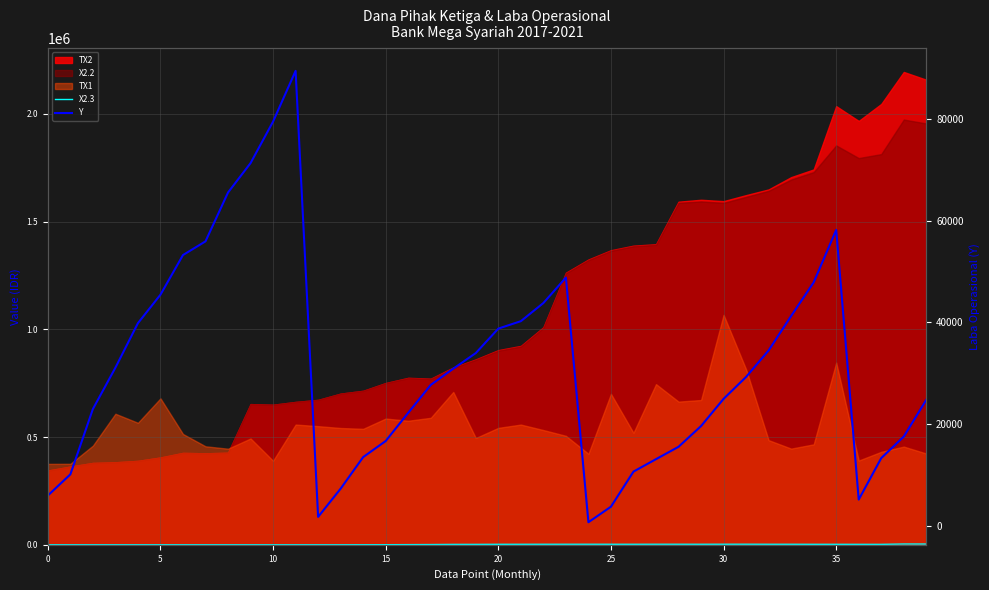

Count the number of categories in the chart.

40